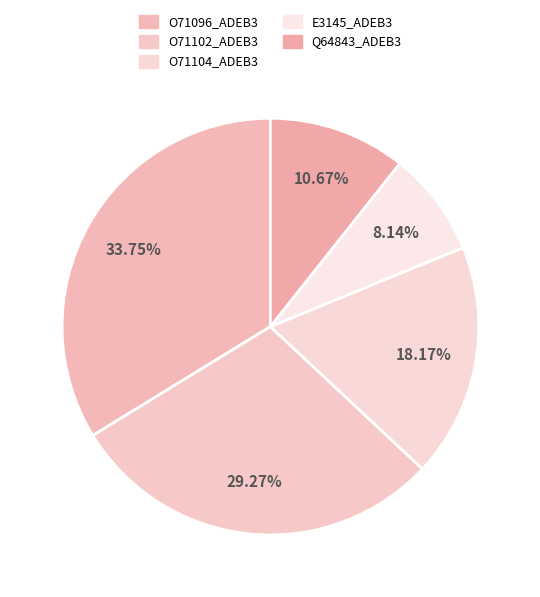

To the nearest percent, what portion does E3145_ADEB3 represent?

8%